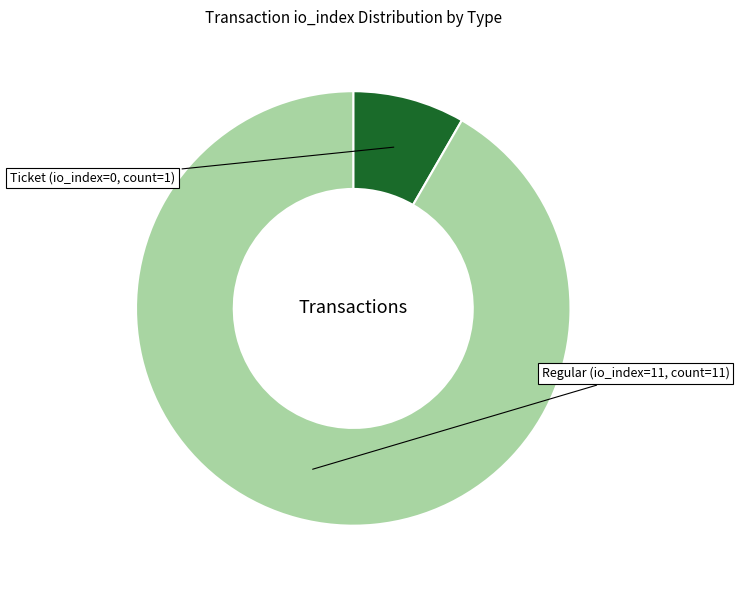

Does any single category account for the majority?

Yes